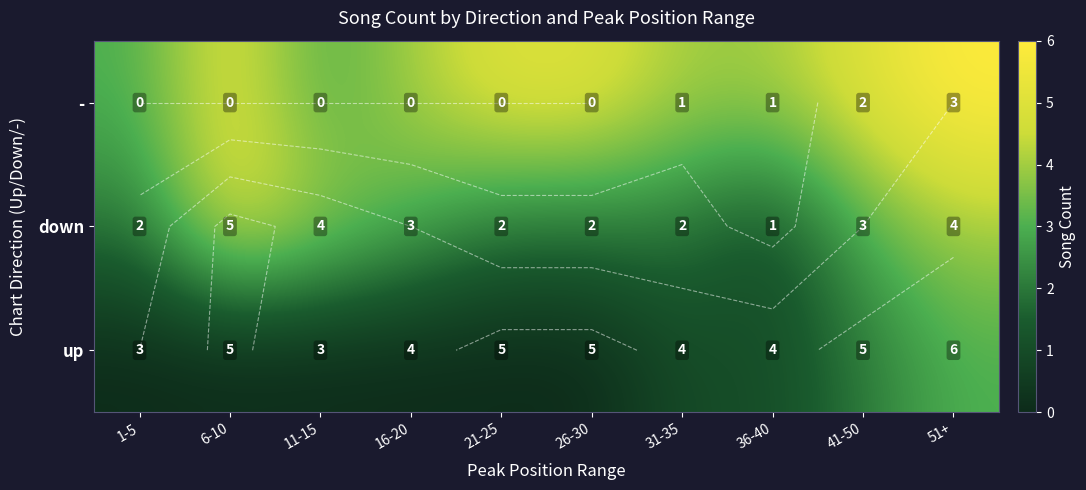

What is the difference between the down values at 36-40 and 41-50?

2